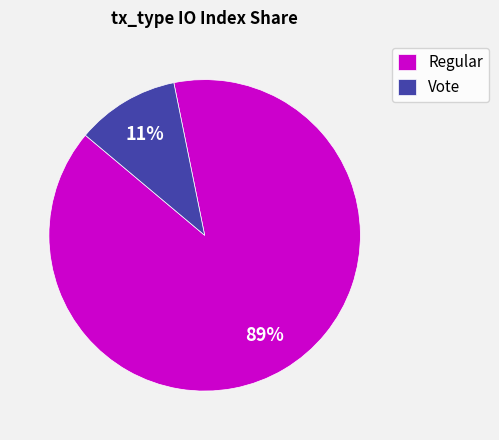

Which has a higher value, Vote or Regular?

Regular